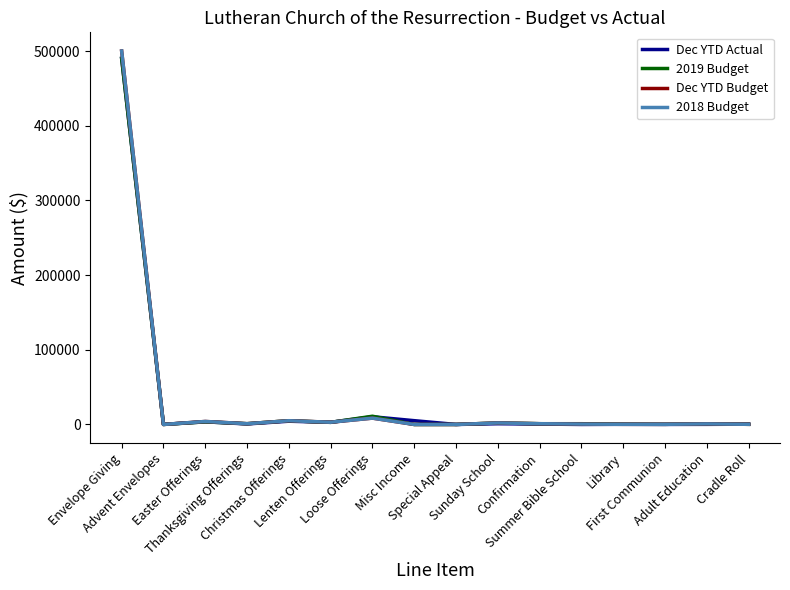

Is this an area chart (filled region under the line)?

No